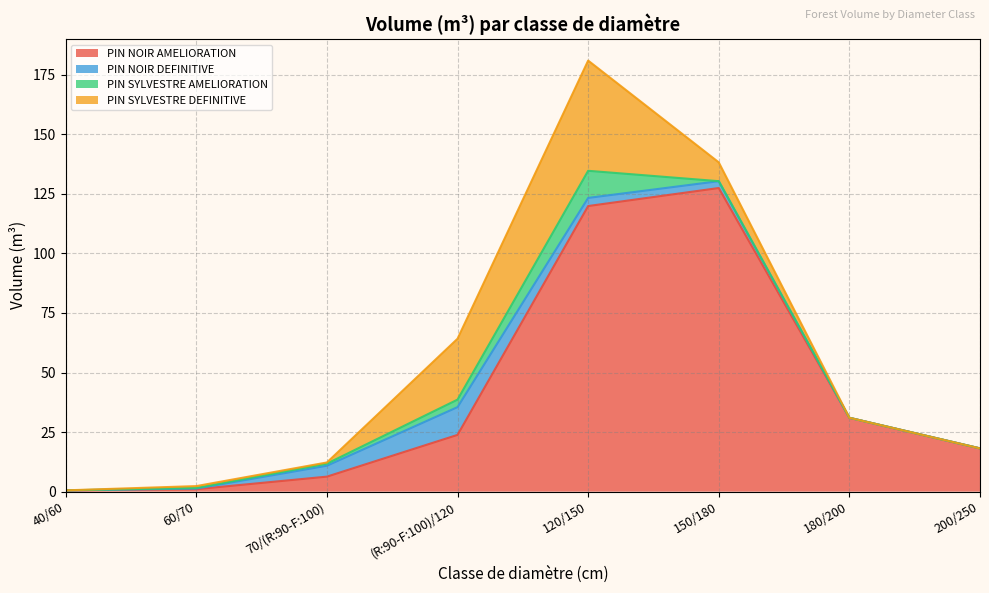

What is the label of the 1st point from the right?

200/250